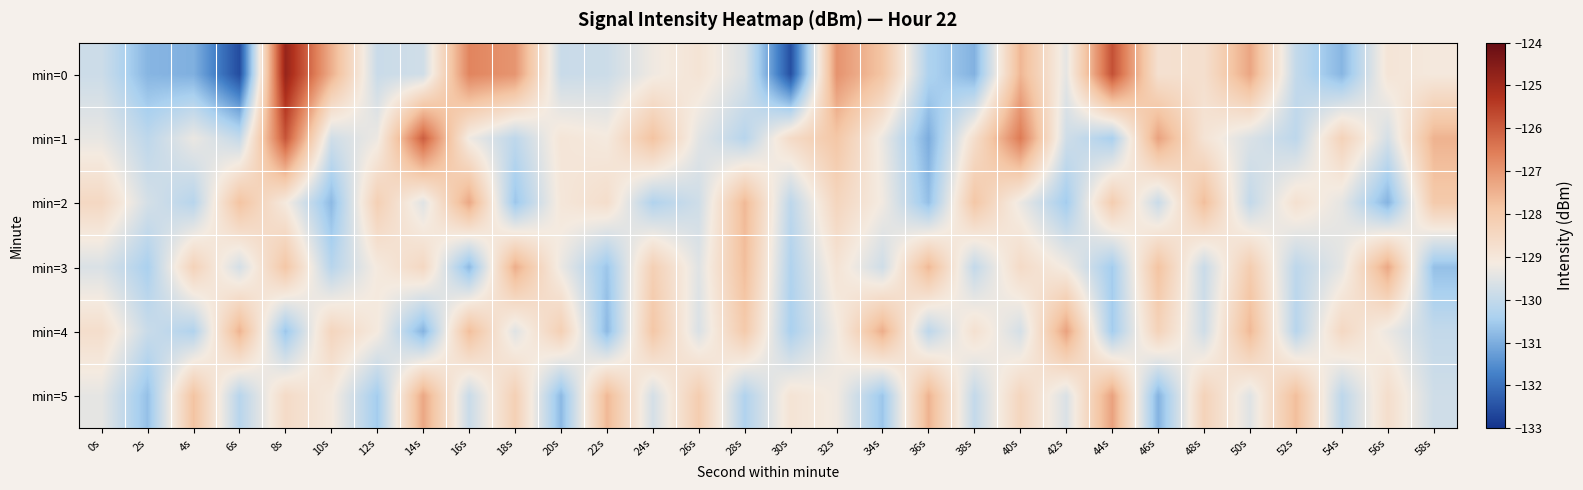

What is the spread (max minus min) of values at 46s?

3.7